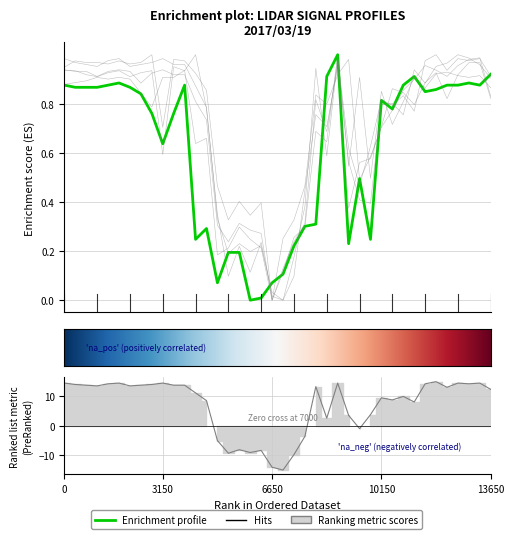

How many lines are shown in the chart?

6